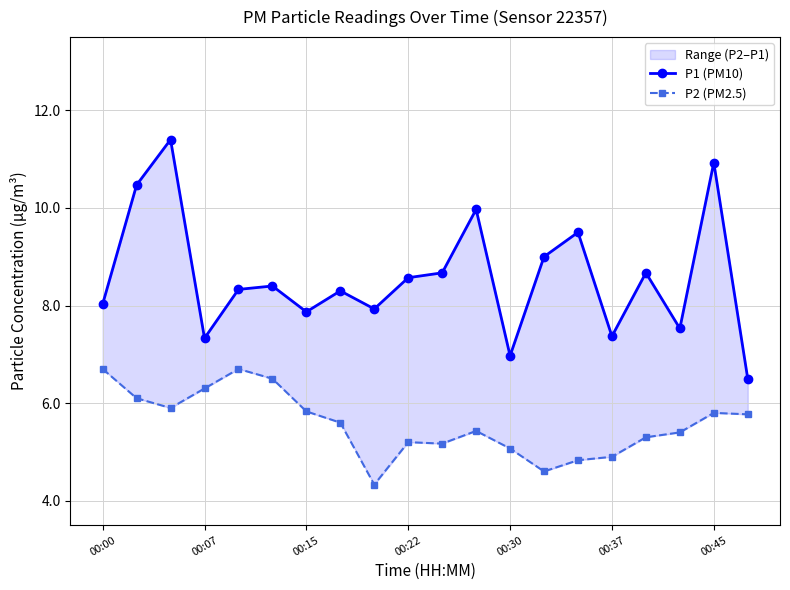

True or false: P1 (PM10) and P2 (PM2.5) intersect in this chart.

False